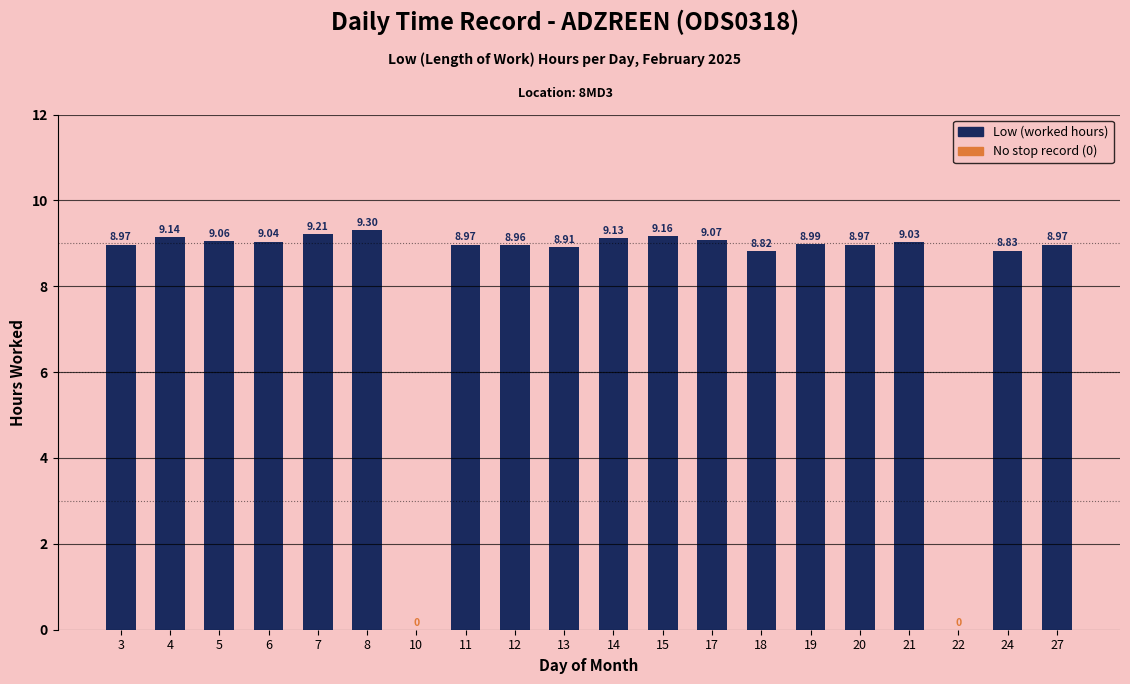

Where does the data first go above 8?

3